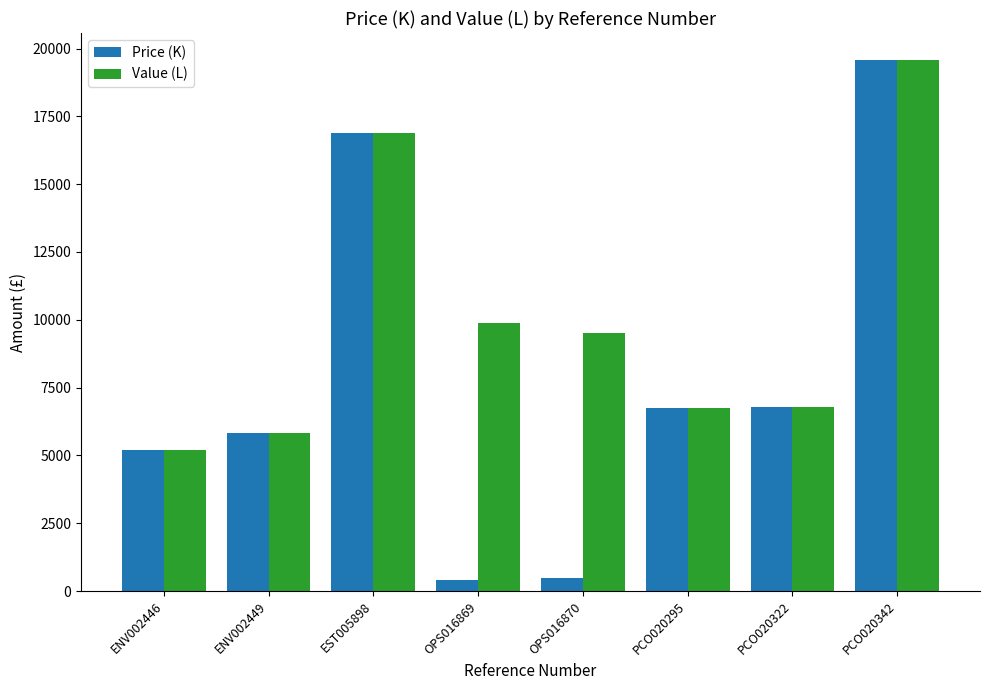

Which series has the widest spread of values?

Price (K)